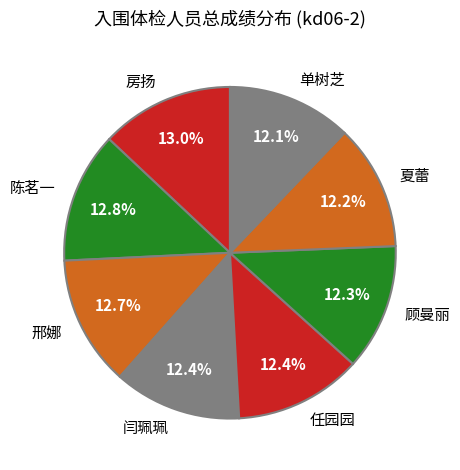

What percentage is NOT represented by 房扬?

87.0%